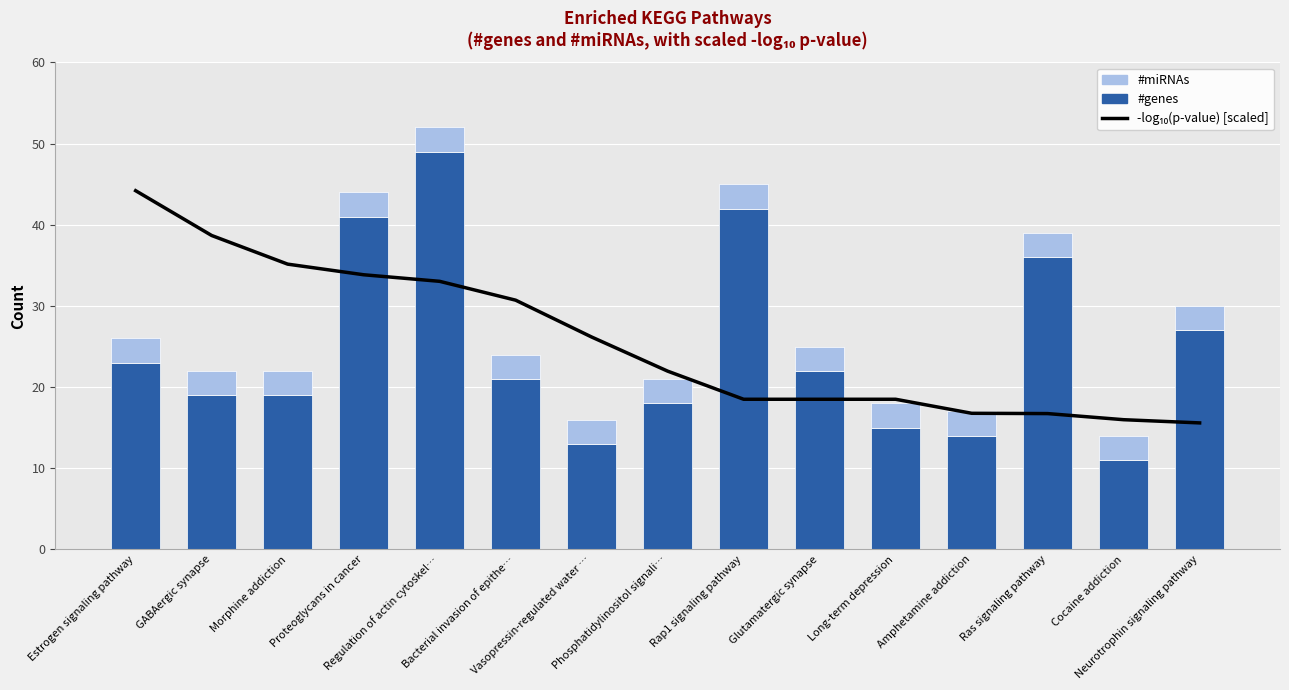

What is the label of the 14th bar from the left?

Cocaine addiction